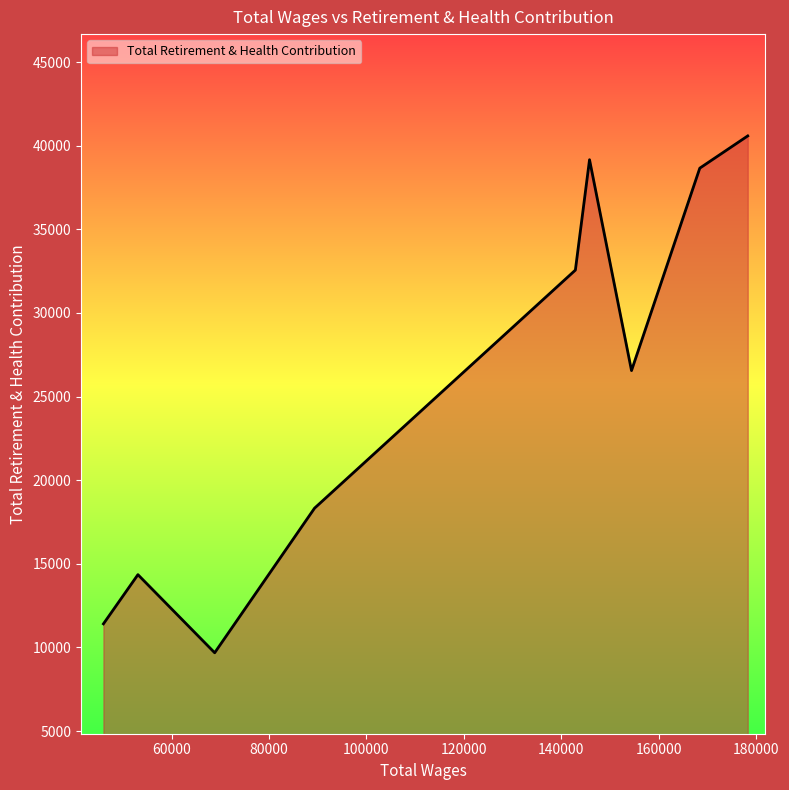

What is the maximum value shown in the chart?

40582